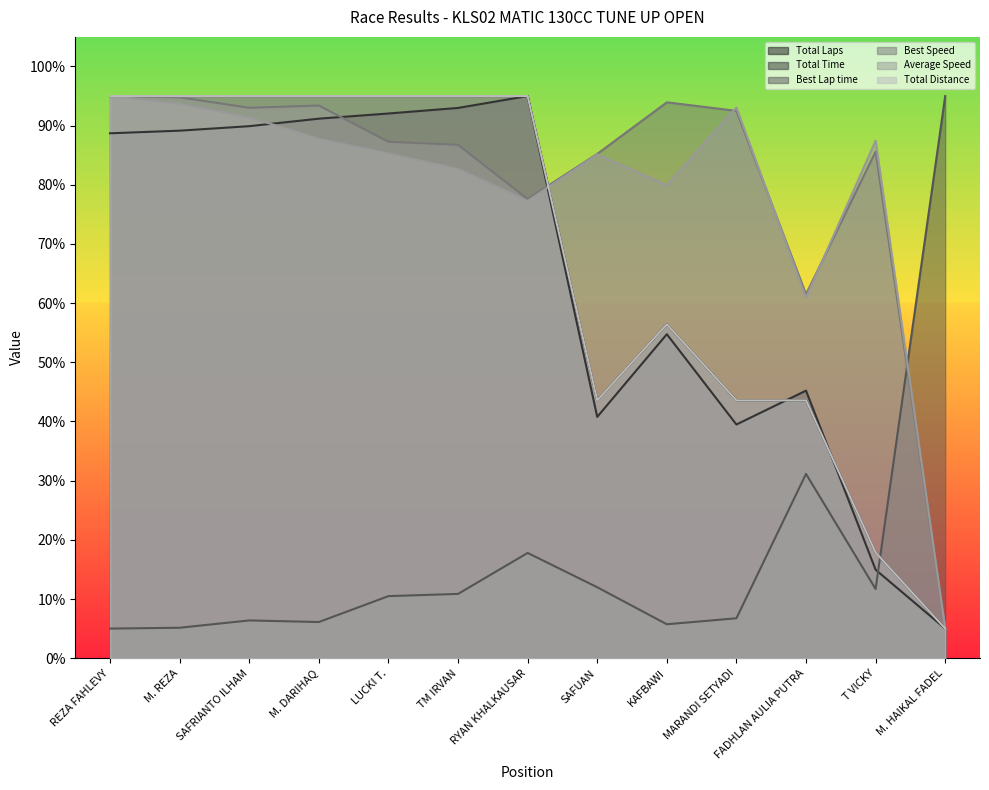

Which series changed the most between REZA FAHLEVY and SAFRIANTO ILHAM?

Average Speed